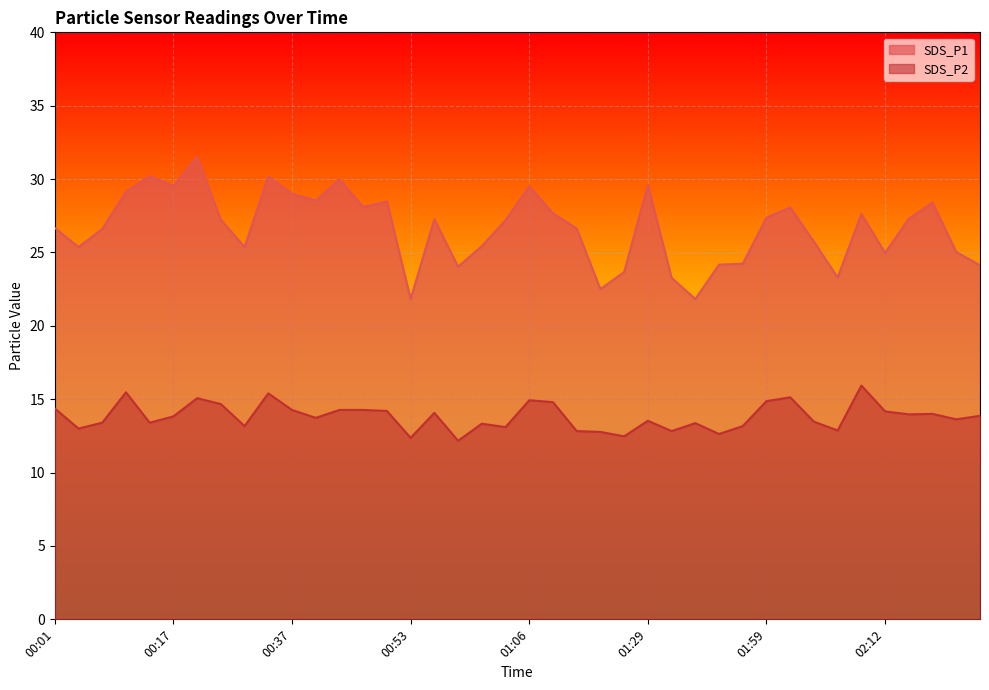

What are all the series names shown in the legend?

SDS_P1, SDS_P2